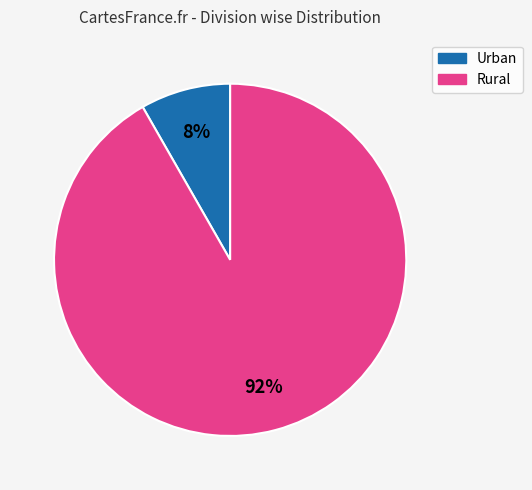

Does any single category account for the majority?

Yes